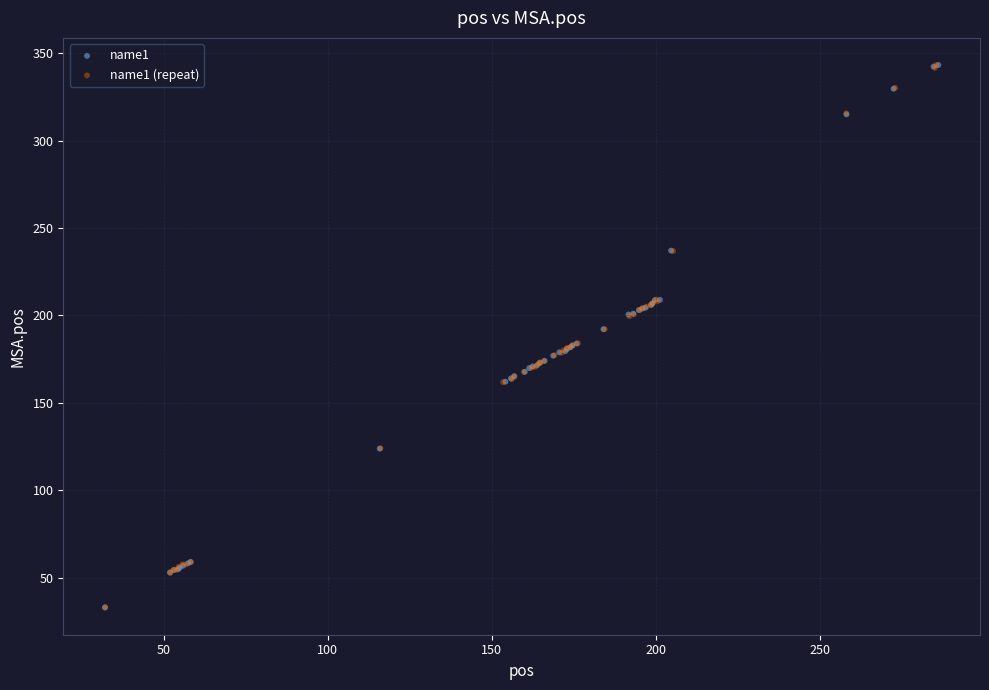

What are all the series names shown in the legend?

name1, name1 (repeat)